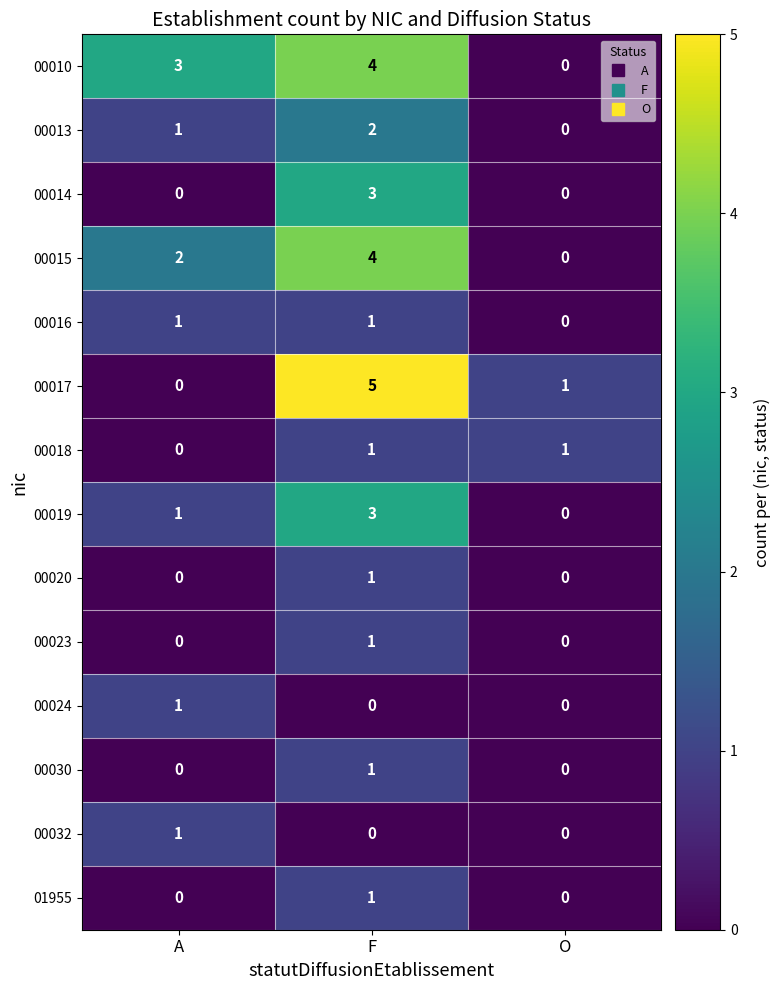

At which label is 00017 closest to 2?

O